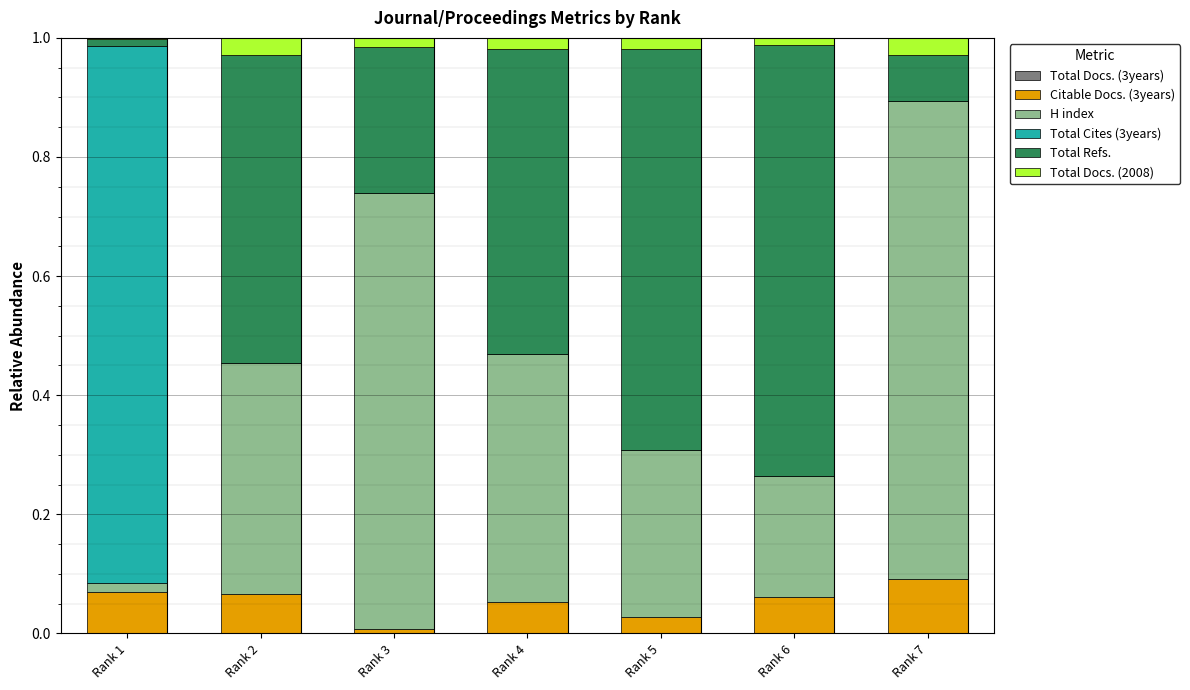

What is the total value across all series at Rank 7?

1.0